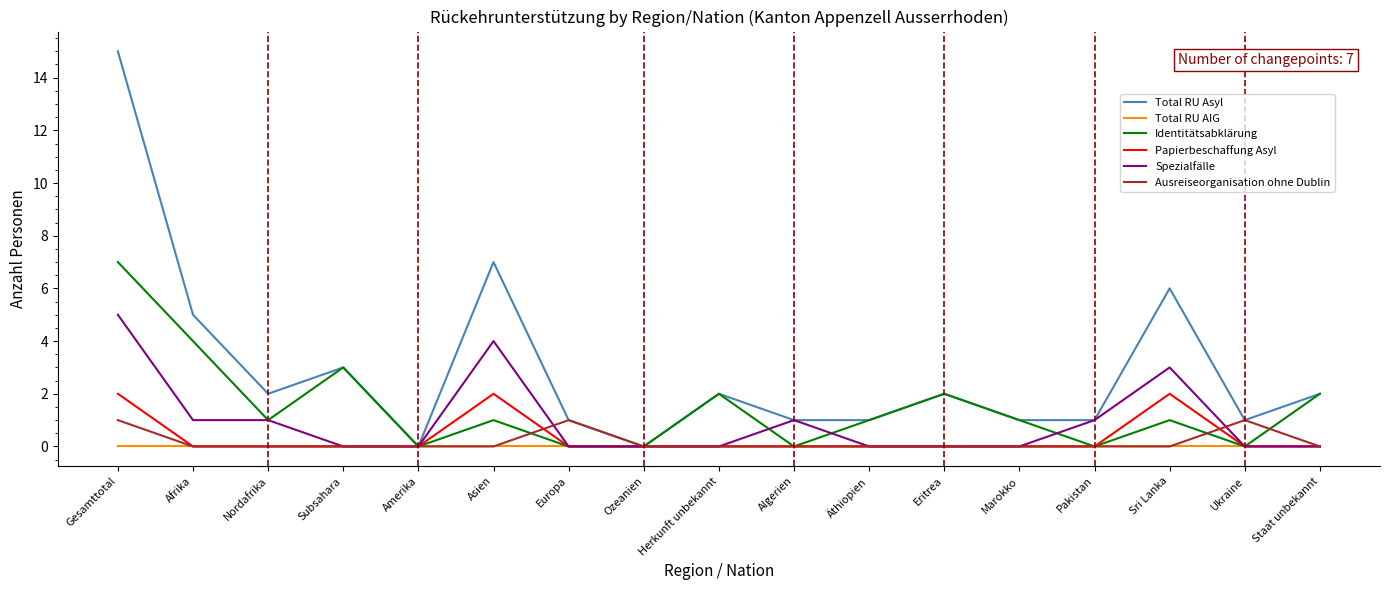

The value of Ausreiseorganisation ohne Dublin at Äthiopien is 0. True or false?

True